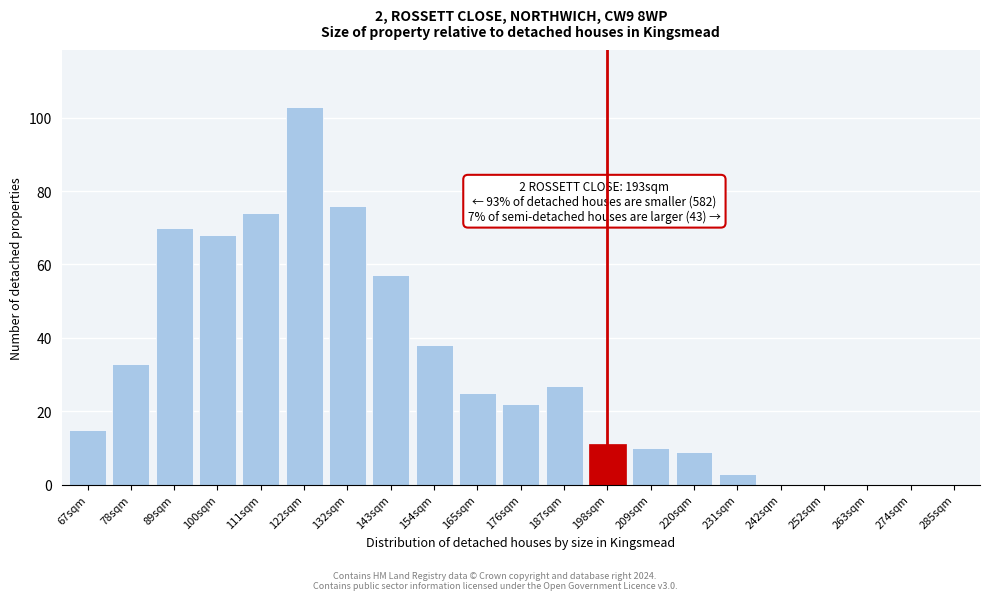

Reading left to right, list all the values displayed in this chart.

67sqm=15	78sqm=33	89sqm=70	100sqm=68	111sqm=74	122sqm=103	132sqm=76	143sqm=57	154sqm=38	165sqm=25	176sqm=22	187sqm=27	198sqm=11	209sqm=10	220sqm=9	231sqm=3	242sqm=0	252sqm=0	263sqm=0	274sqm=0	285sqm=0